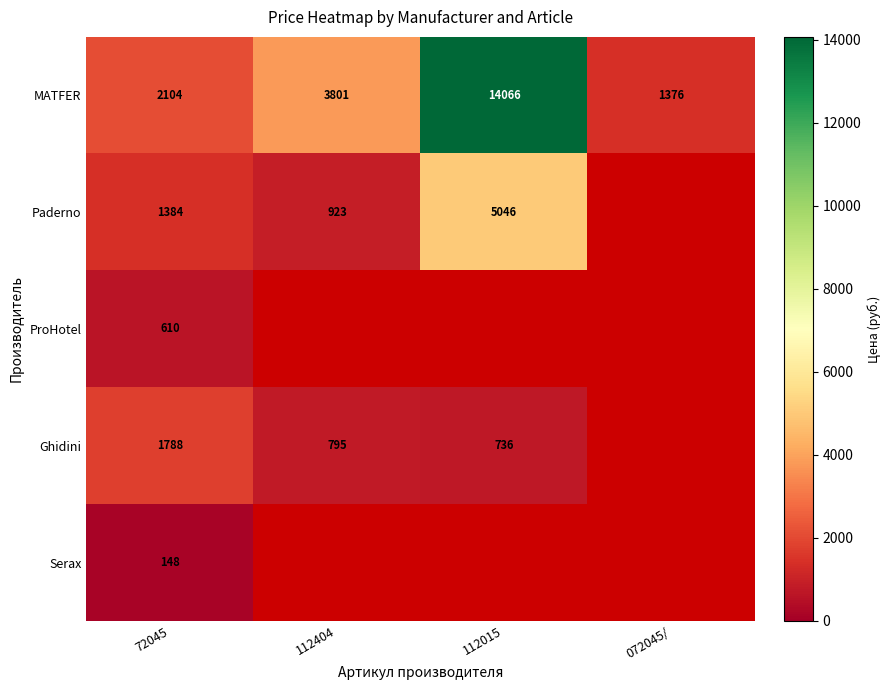

The MATFER series shows 3180.1 at 72045. True or false?

False